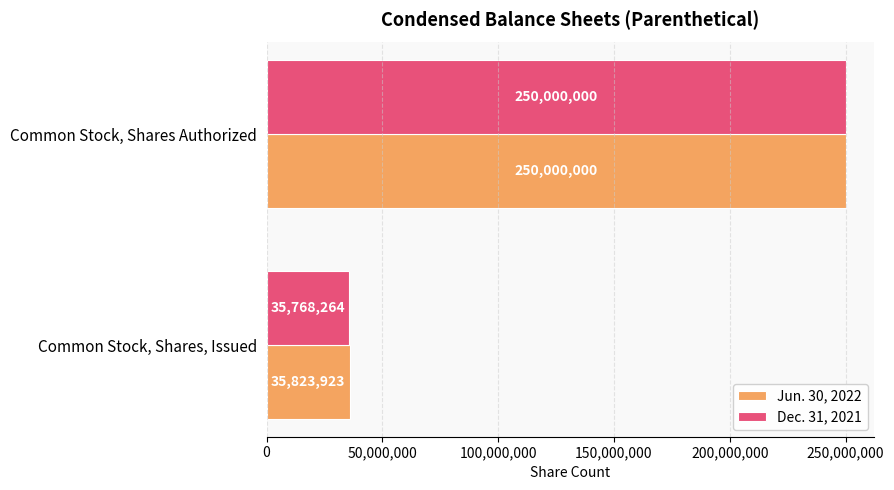

The value of Dec. 31, 2021 at Common Stock, Shares, Issued is 55913303. True or false?

False